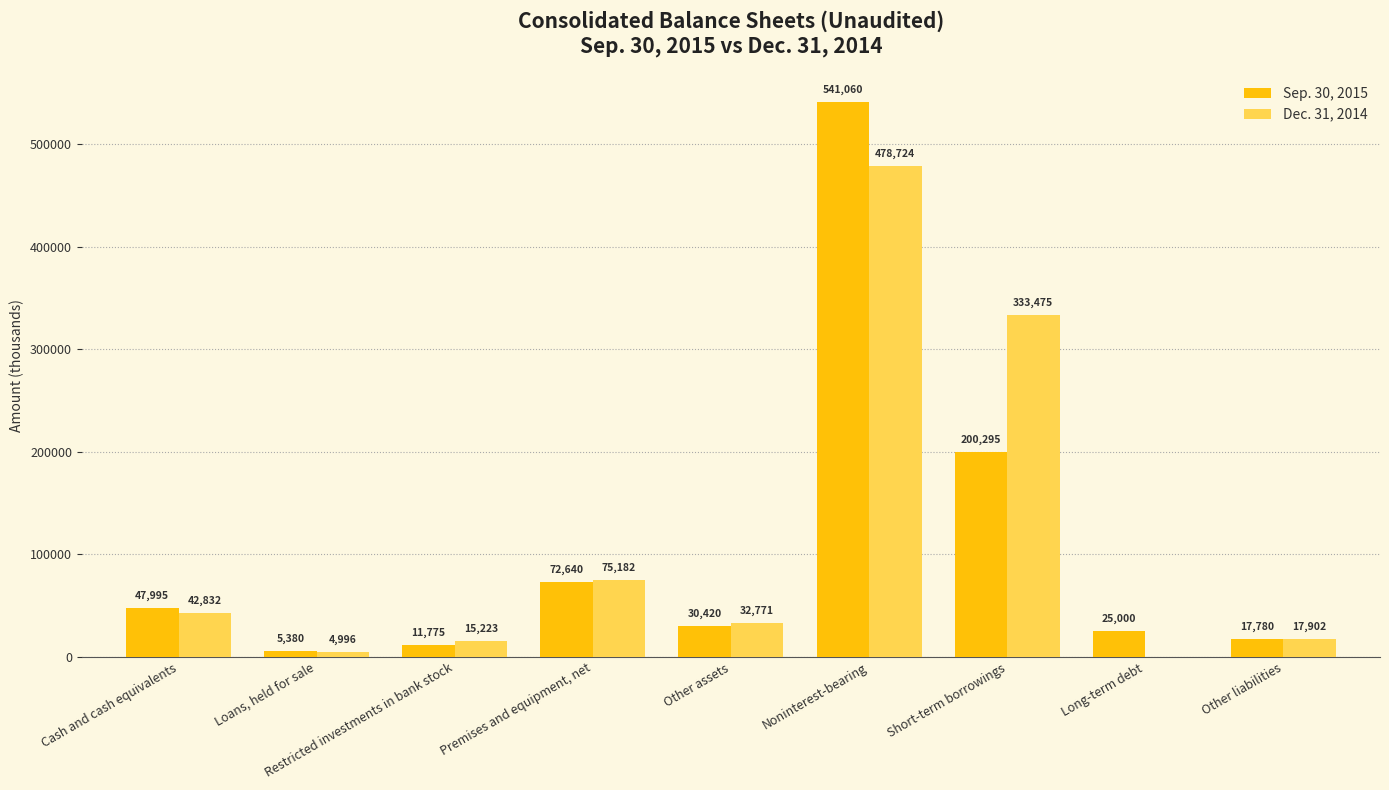

Reading left to right, extract all data points from this chart.

Sep. 30, 2015: 47995	5380	11775	72640	30420	541060	200295	25000	17780
Dec. 31, 2014: 42832	4996	15223	75182	32771	478724	333475	0	17902